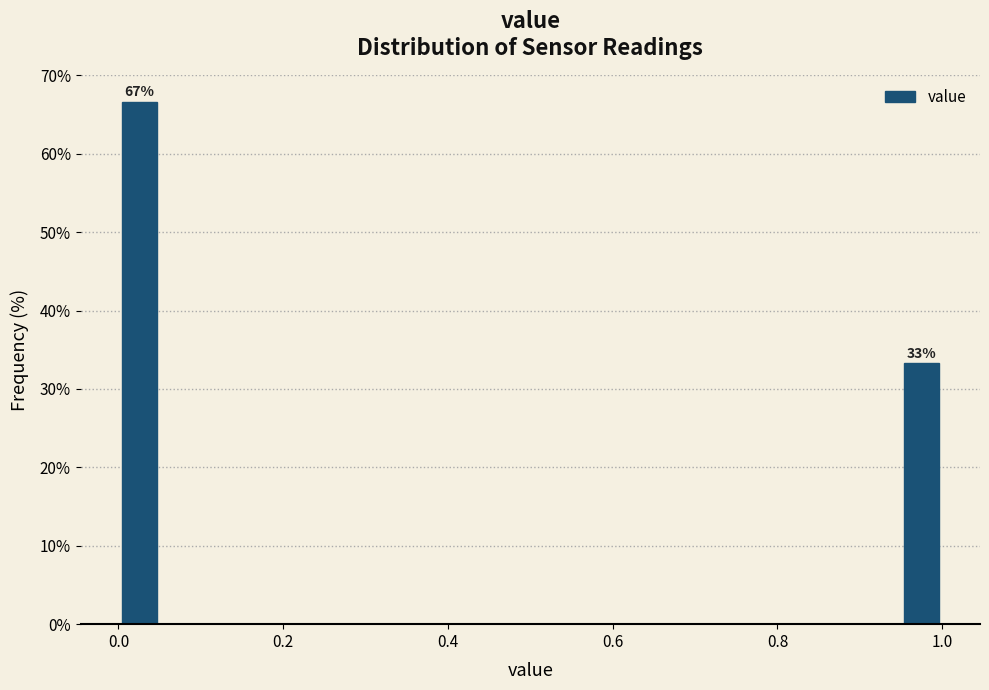

Around what value on the x-axis is the tallest bar? Give the approximate position of its centre, as read against the axis.

0.02